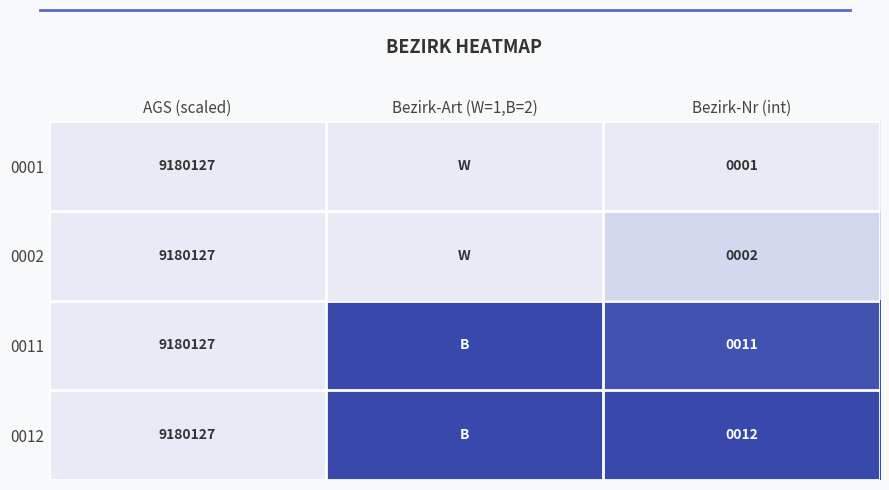

Between AGS (scaled) and Bezirk-Art (W=1,B=2), which is larger?

AGS (scaled)